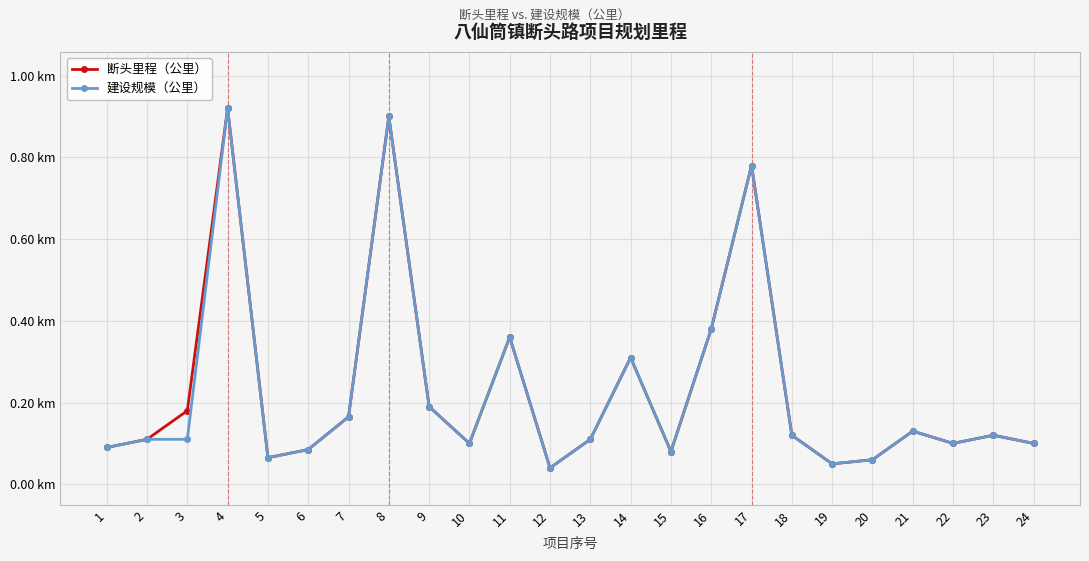

What are all the series names shown in the legend?

断头里程（公里）, 建设规模（公里）